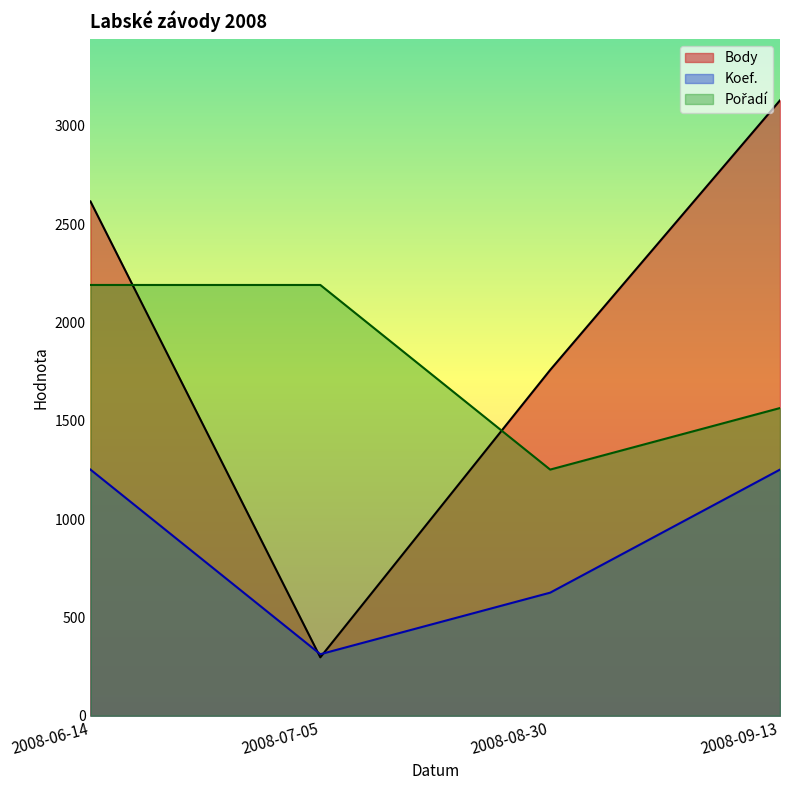

Reading right to left, transcribe all the data shown in this chart.

Body: 2008-09-13=3129.0	2008-08-30=1758.0	2008-07-05=297.0	2008-06-14=2615.0
Koef.: 2008-09-13=1251.6	2008-08-30=625.8	2008-07-05=312.9	2008-06-14=1251.6
Pořadí: 2008-09-13=1564.5	2008-08-30=1251.6	2008-07-05=2190.3	2008-06-14=2190.3